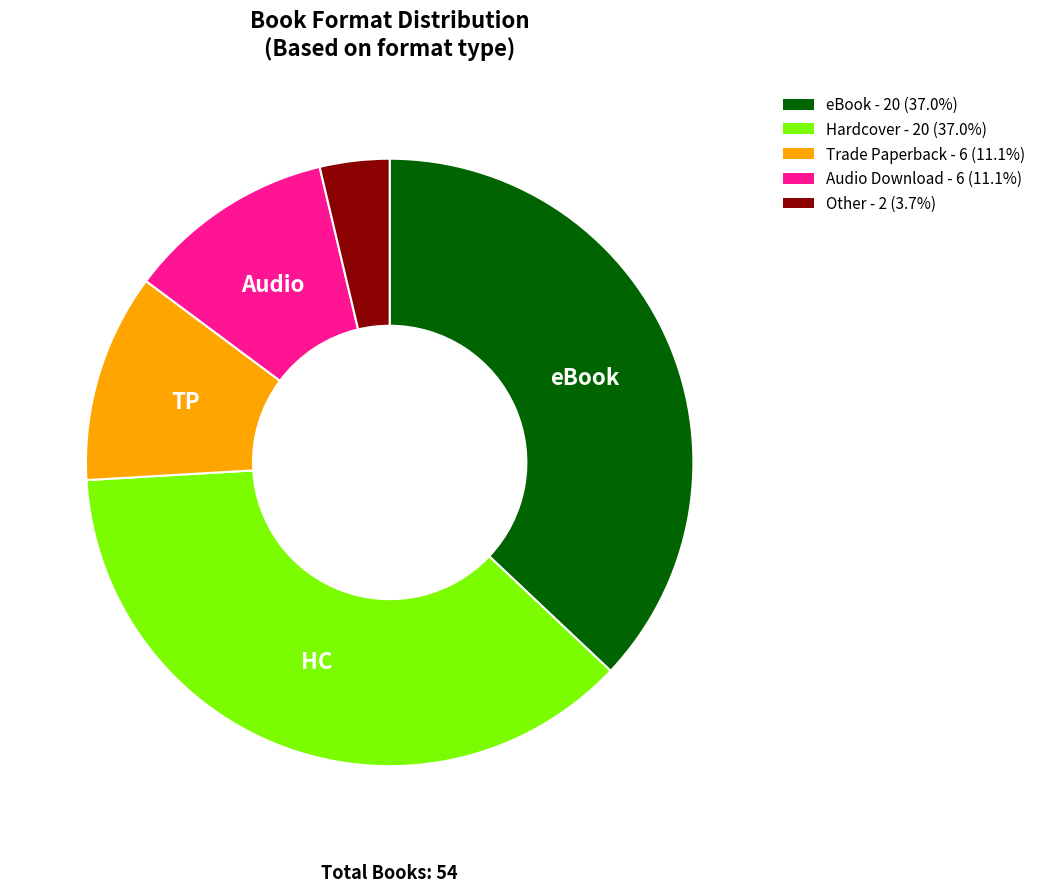

Combined, do Hardcover - 20 (37.0%) and eBook - 20 (37.0%) account for over 50%?

Yes